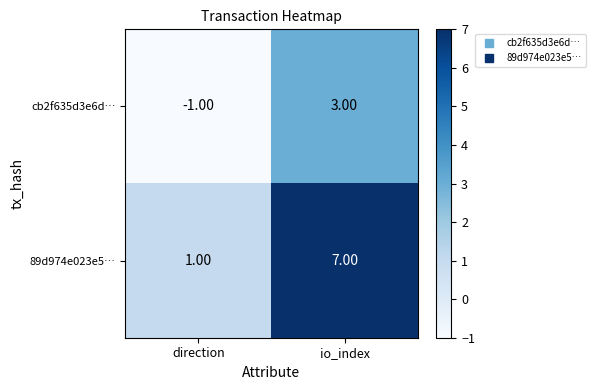

Which series has the largest total across all categories?

89d974e023e5…